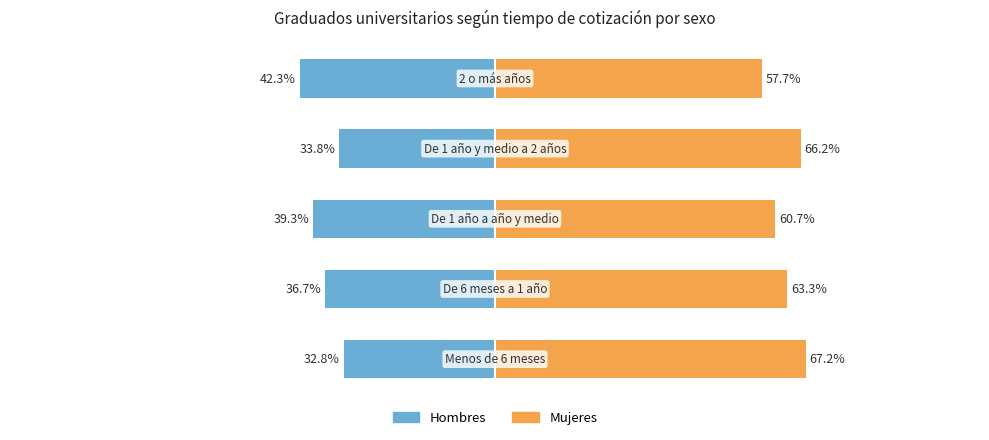

How many bars are there in total?

10